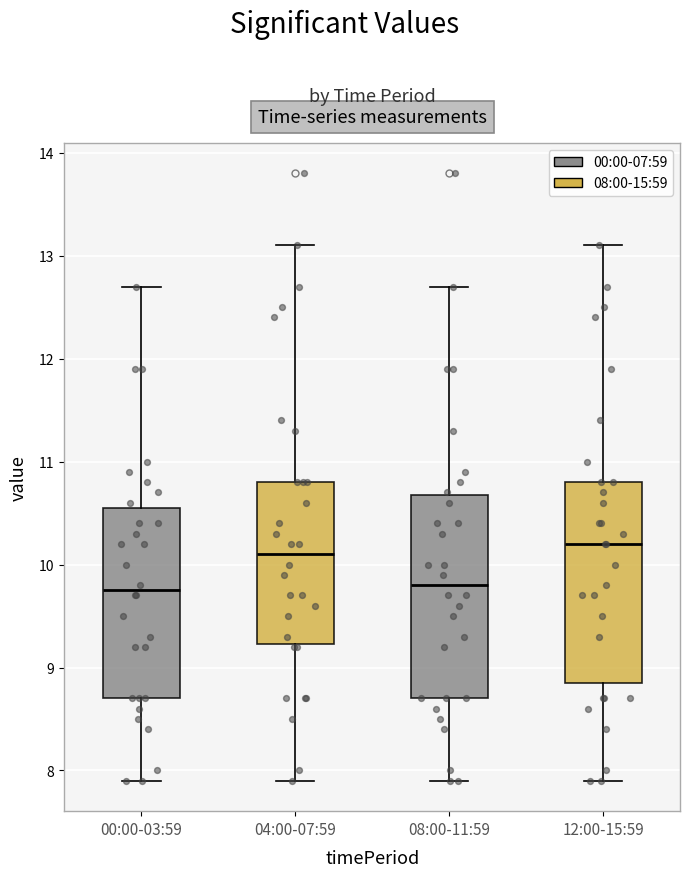

Reading left to right, read every box against the y-axis: the position of its median line, the range the box covers, and the ends of its whiskers. The values are not printed on the chart, so give them approximately, as read against the axis.

00:00-03:59: median 9.8, box 8.7 to 10.6, whiskers 7.9 to 12.7
04:00-07:59: median 10.1, box 9.2 to 10.8, whiskers 7.9 to 13.1
08:00-11:59: median 9.8, box 8.7 to 10.7, whiskers 7.9 to 12.7
12:00-15:59: median 10.2, box 8.9 to 10.8, whiskers 7.9 to 13.1